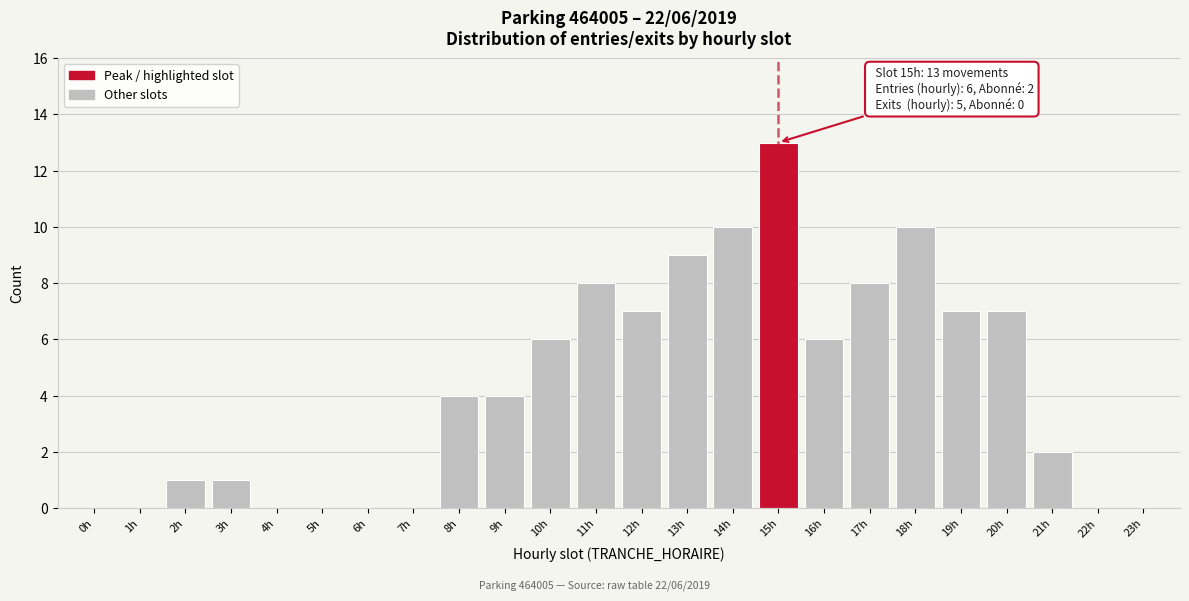

Reading left to right, list all the values displayed in this chart.

0h=0	1h=0	2h=1	3h=1	4h=0	5h=0	6h=0	7h=0	8h=4	9h=4	10h=6	11h=8	12h=7	13h=9	14h=10	15h=13	16h=6	17h=8	18h=10	19h=7	20h=7	21h=2	22h=0	23h=0